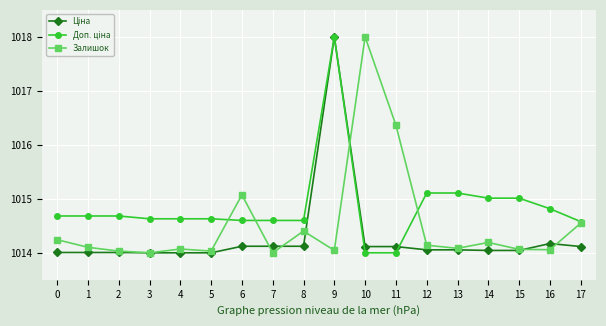

How many lines are shown in the chart?

3